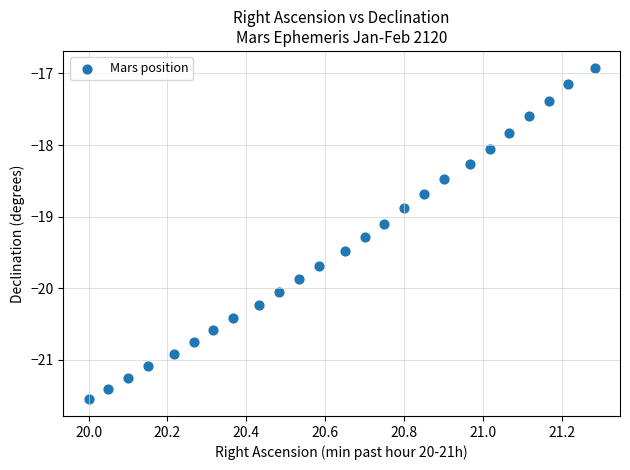

What is the range of Y values (max minus min)?

4.6